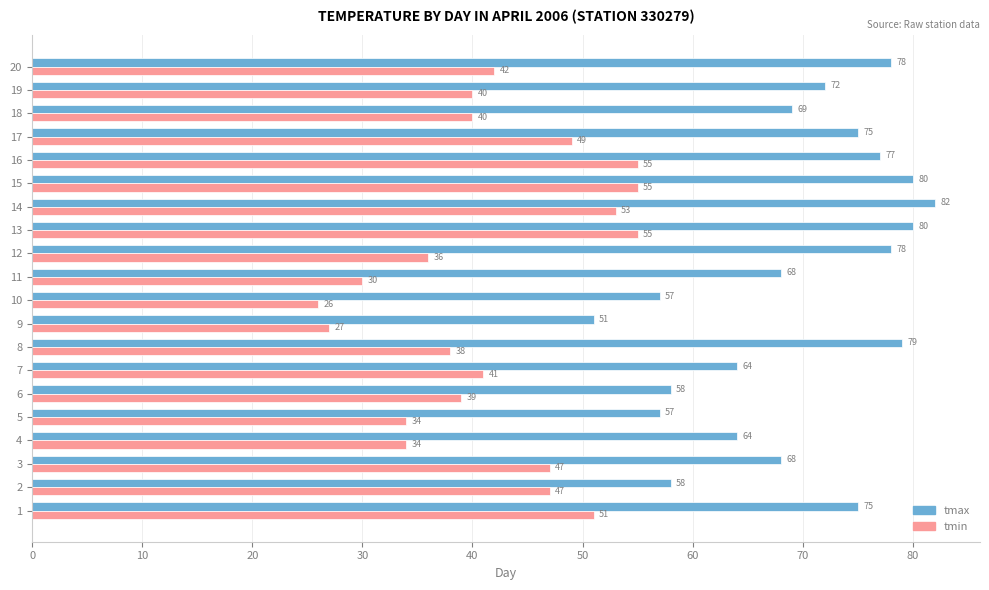

List the series in order of their peak value, lowest first.

tmin, tmax